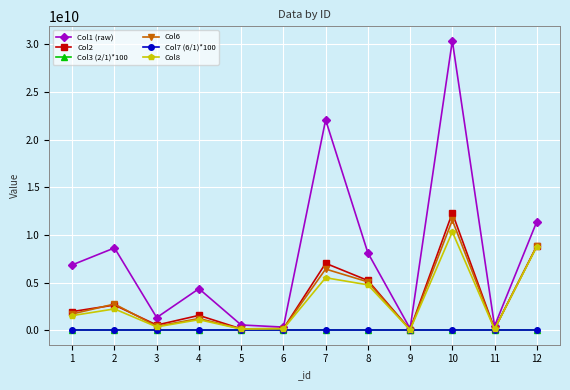

The value of Col1 (raw) at 10 is 30372252978.0. True or false?

True